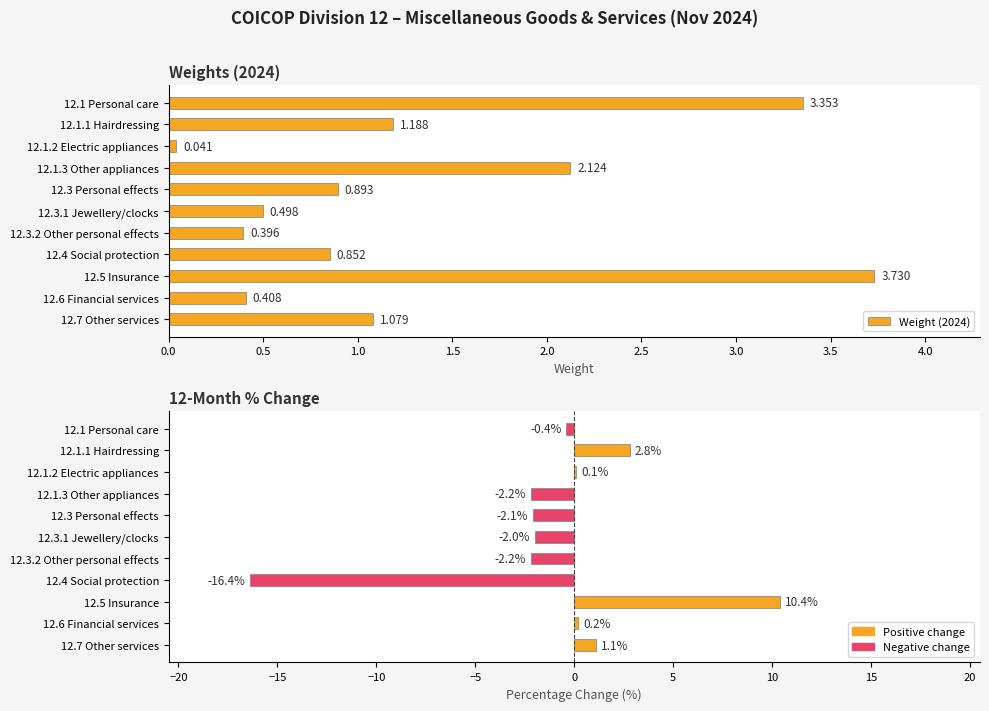

What is the value of the 12-month % change bar at the 11th from the left?

1.1